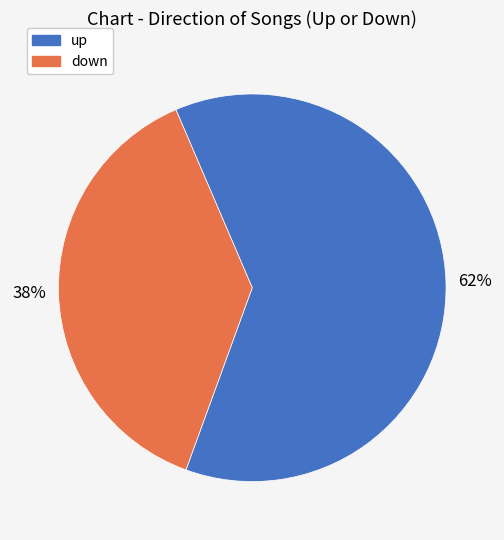

Is the sum of down and up greater than half?

Yes